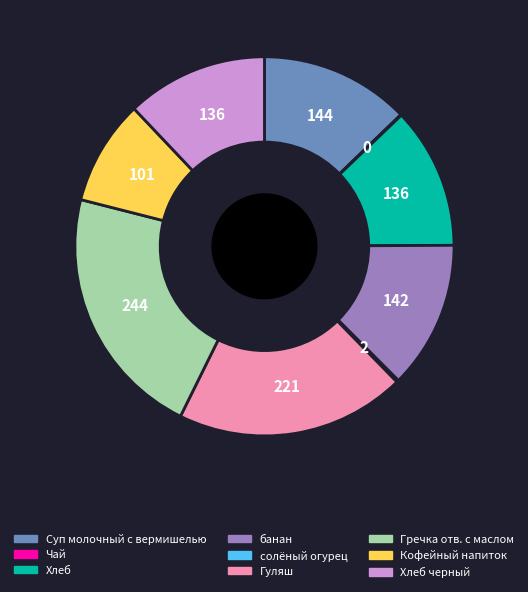

Is there a majority slice in this chart?

No